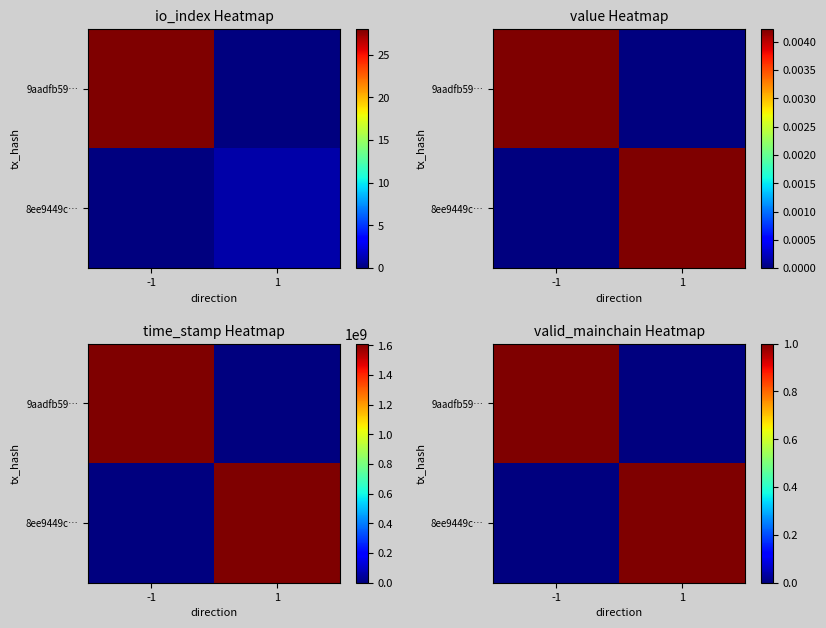

True or false: 9aadfb59… has a value of 0 at 1.

True